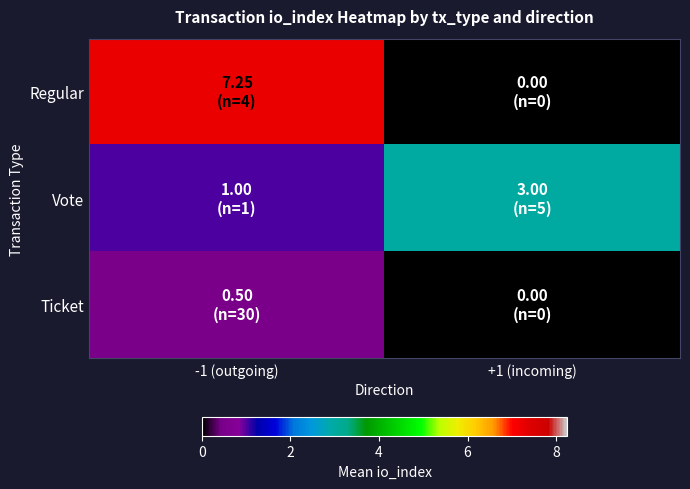

At which category is the sum across all series the highest?

-1 (outgoing)